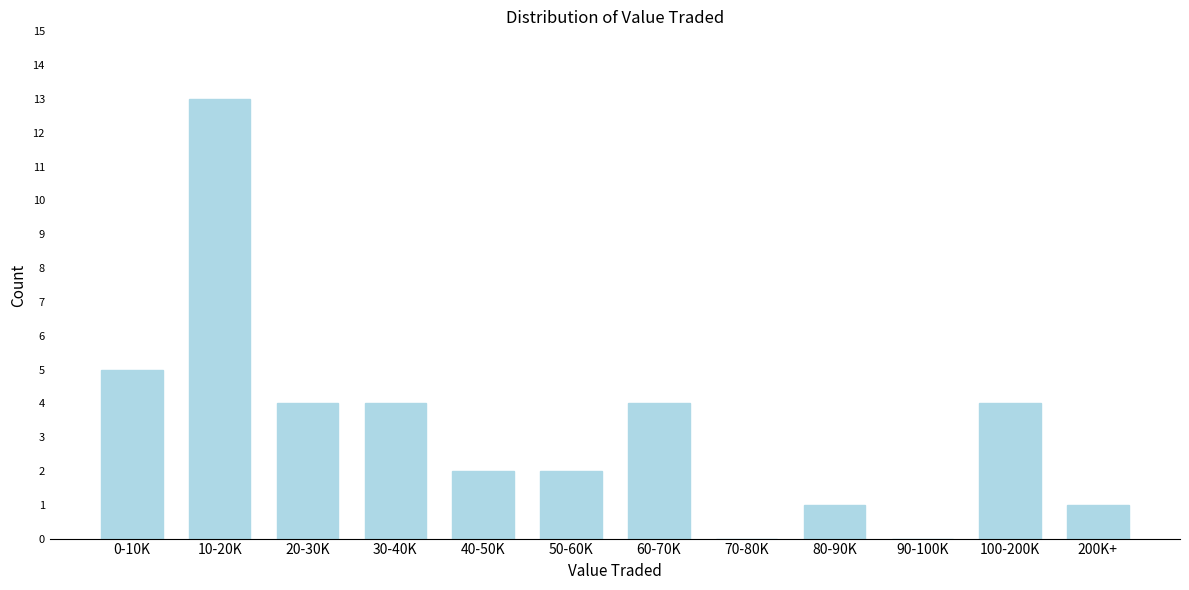

Reading left to right, list all the values displayed in this chart.

0-10K=5	10-20K=13	20-30K=4	30-40K=4	40-50K=2	50-60K=2	60-70K=4	70-80K=0	80-90K=1	90-100K=0	100-200K=4	200K+=1